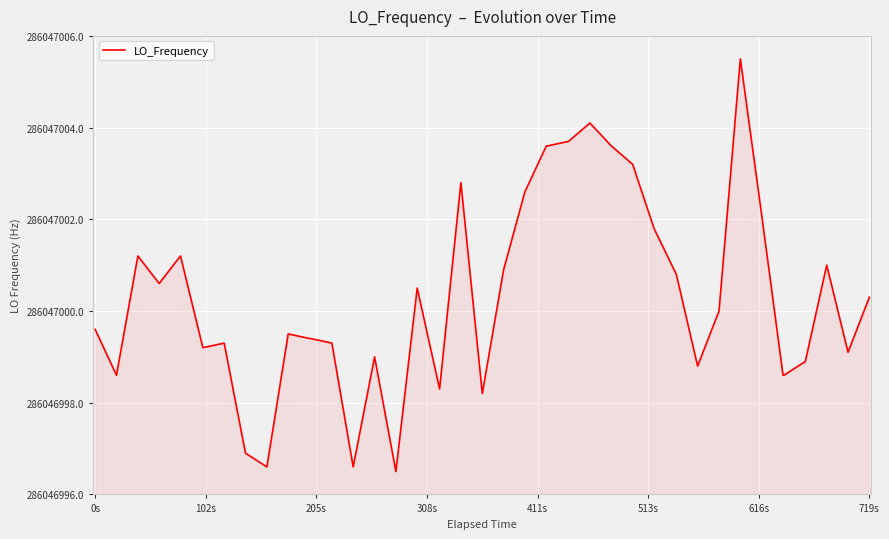

What is the sum of all values?

13.5